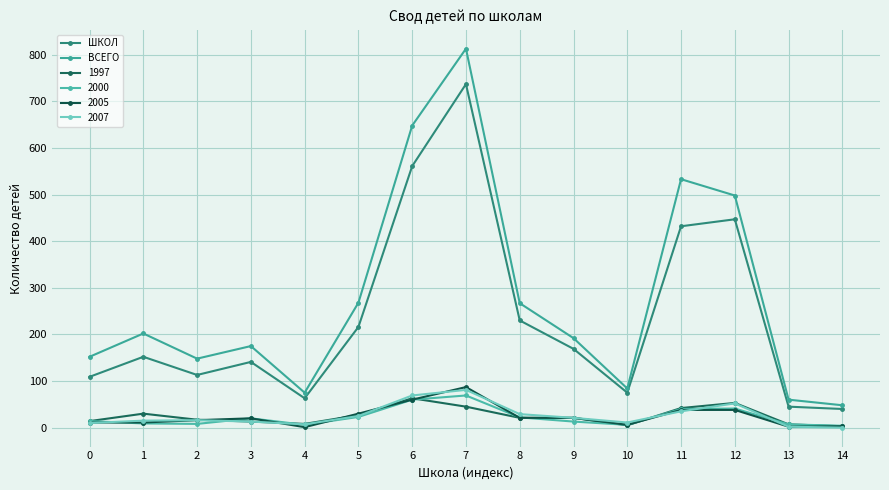

How many series are shown in this chart?

6